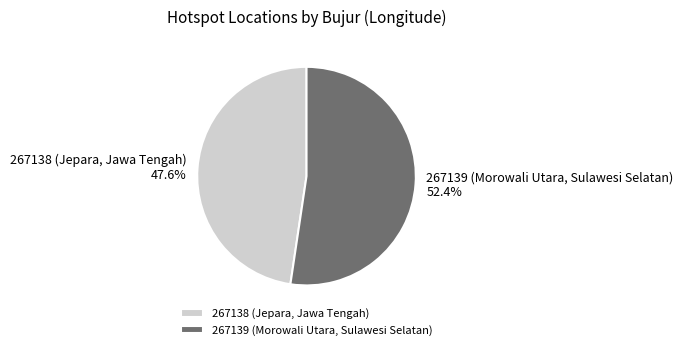

Is it true that 267138 (Jepara, Jawa Tengah) is 48% of the pie?

True